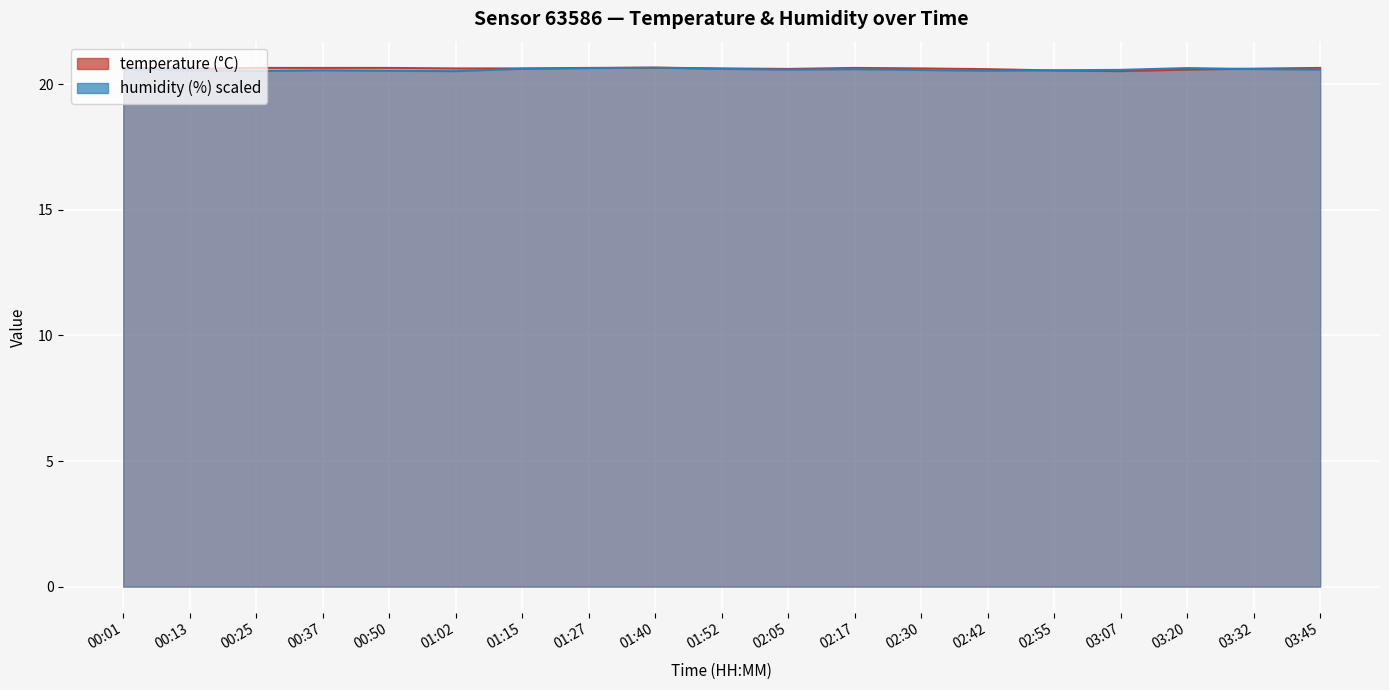

At 00:50, list the series in order from largest to smallest.

temperature, humidity